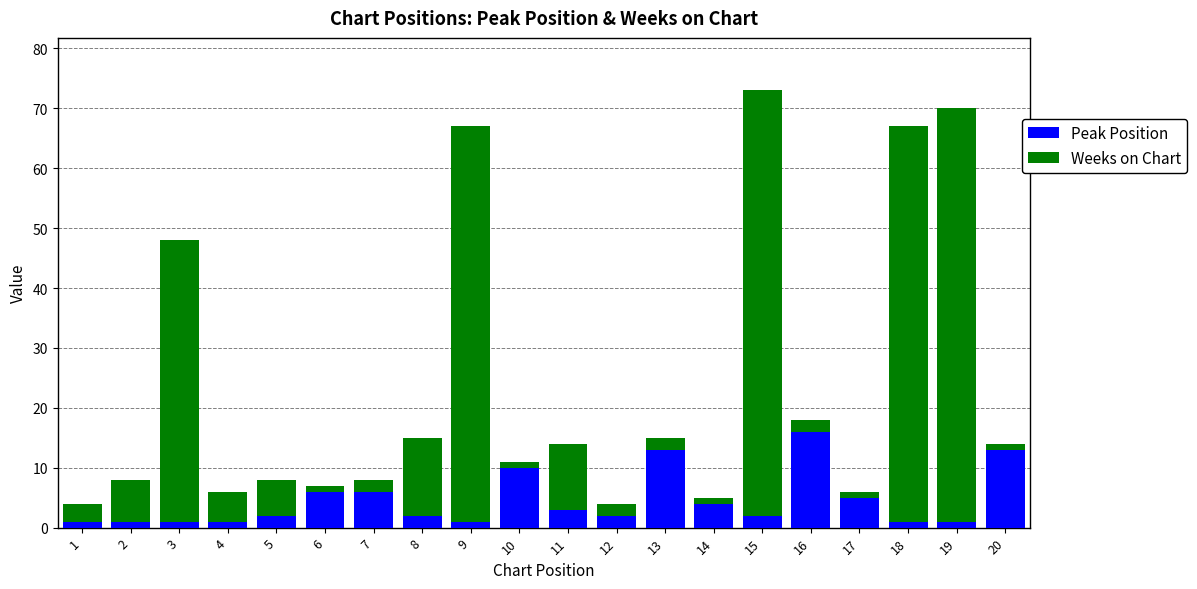

Which category has the highest value in the Peak Position series?

16